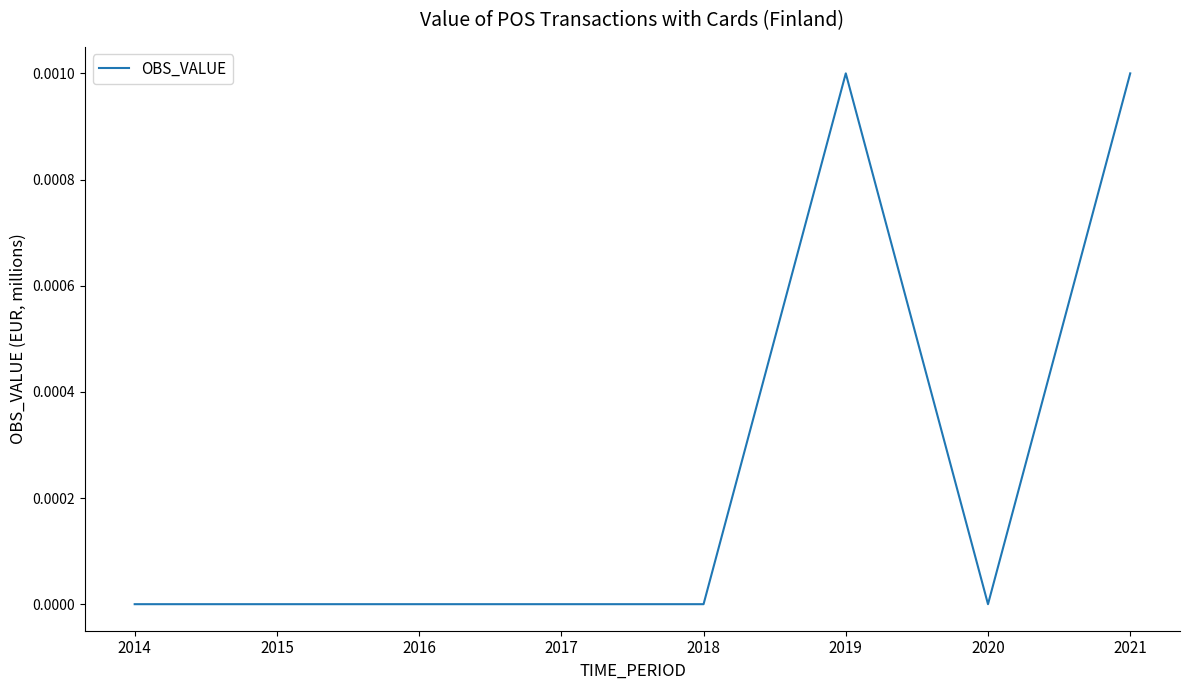

True or false: there are more than 0 points higher than both neighbors.

True